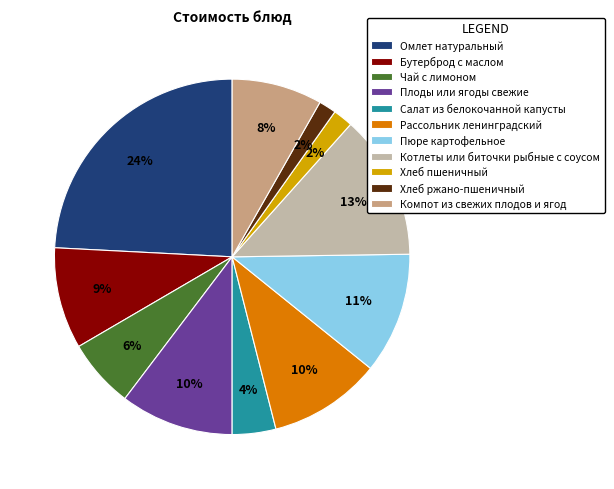

What is the largest slice in the pie chart?

Омлет натуральный